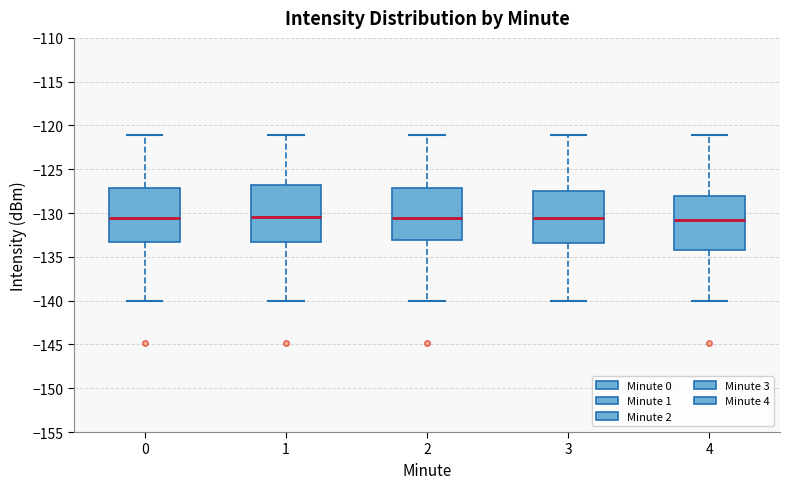

Where does the median line of the box at x = 0 sit on the y-axis? The values are not printed on the chart, so give them approximately, as read against the axis.

-130.5